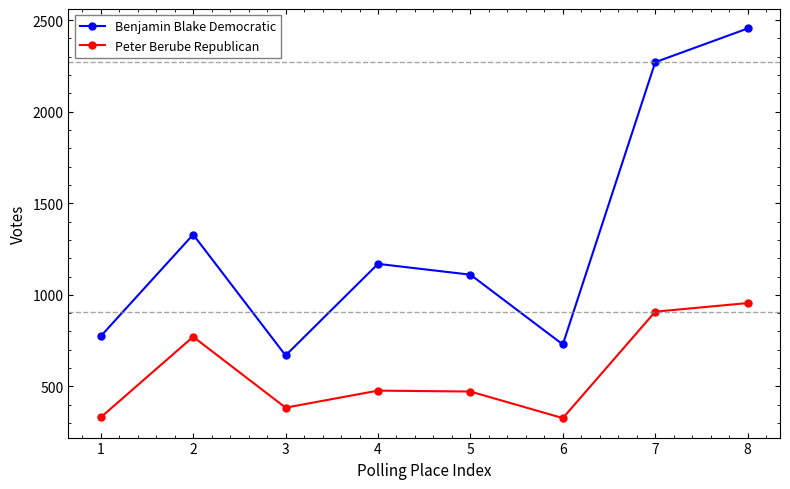

What is the total value across all series at 7?

3178